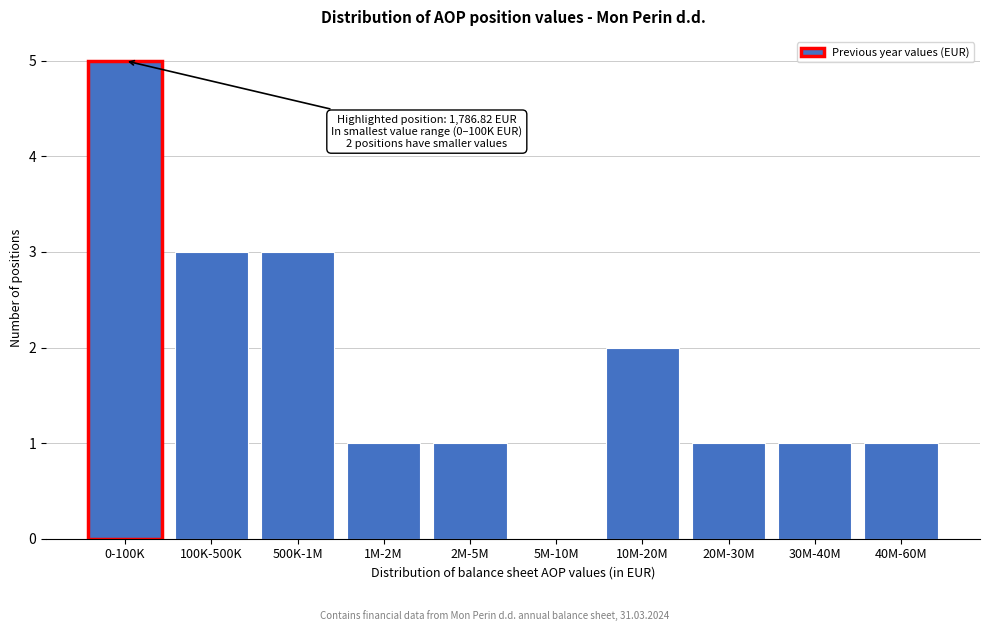

Reading left to right, list all the values displayed in this chart.

0-100K=5	100K-500K=3	500K-1M=3	1M-2M=1	2M-5M=1	5M-10M=0	10M-20M=2	20M-30M=1	30M-40M=1	40M-60M=1